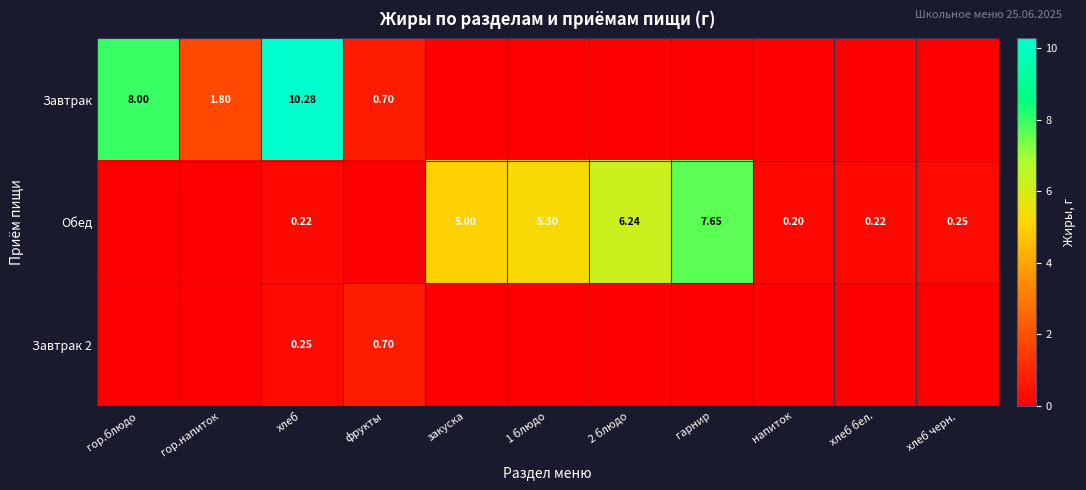

Which label corresponds to the largest value in the chart?

хлеб